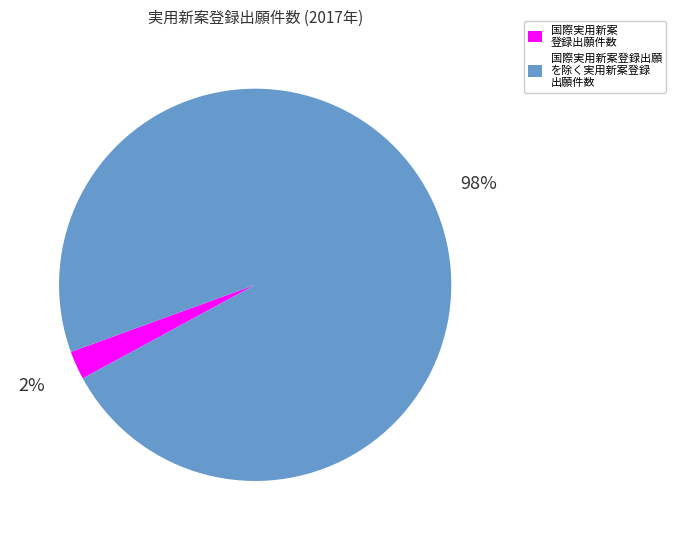

Is there any slice that represents more than half of the pie?

Yes